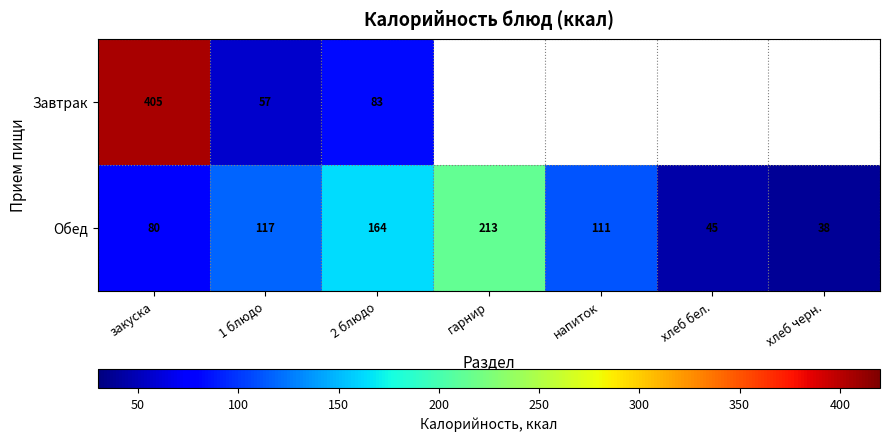

True or false: Завтрак has a value of 57 at 1 блюдо.

True